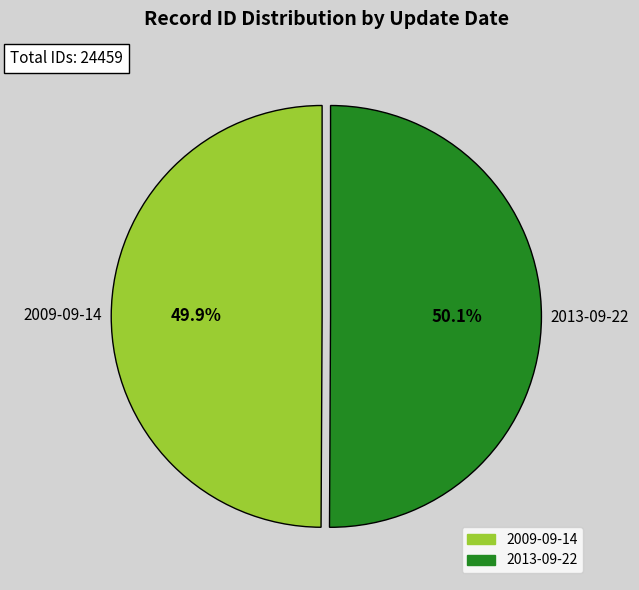

Is the sum of 2013-09-22 and 2009-09-14 greater than half?

Yes